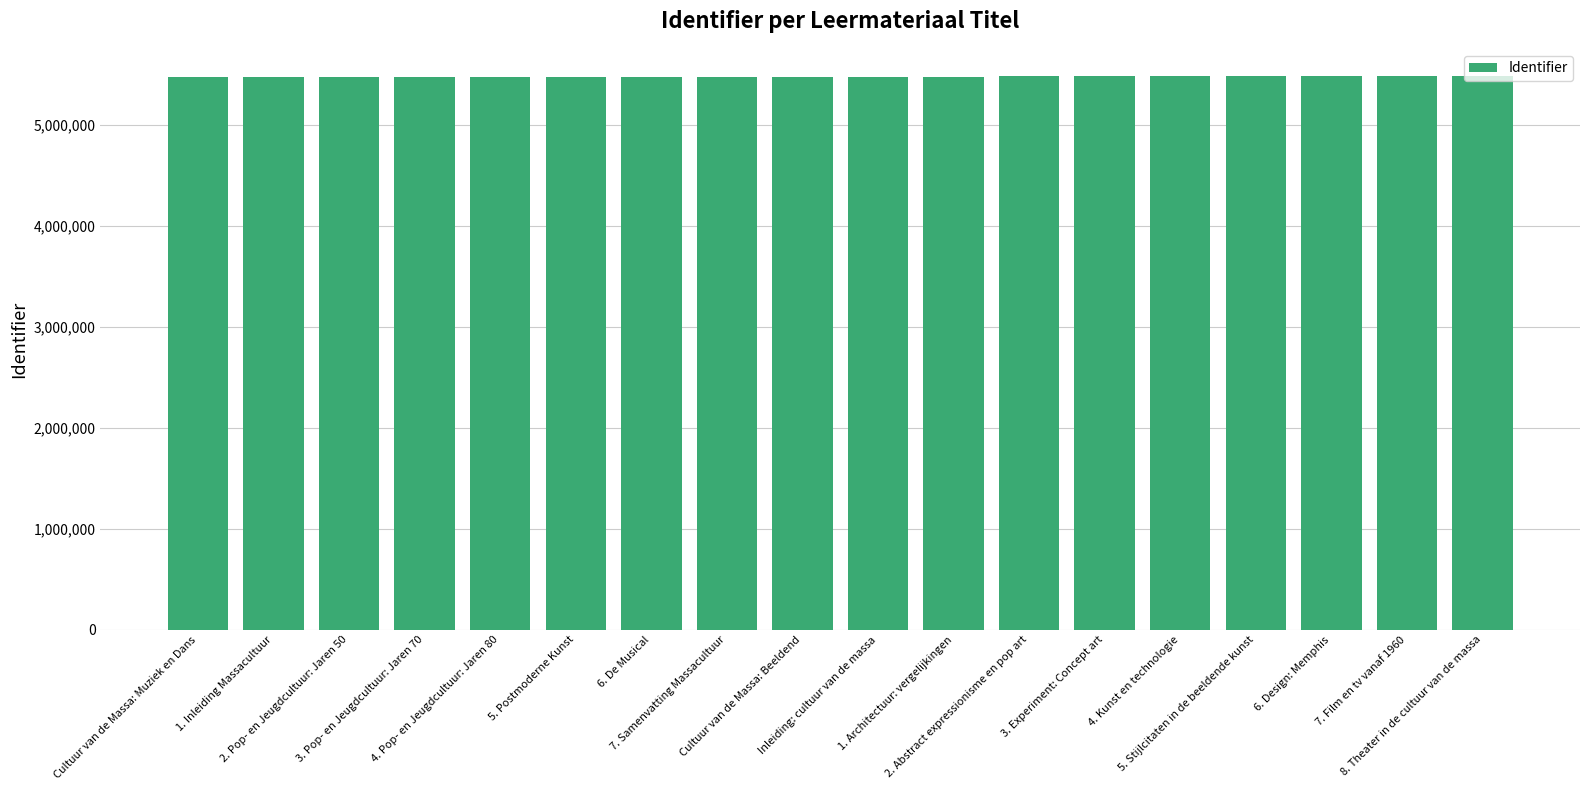

What is the label of the 12th bar from the left?

2. Abstract expressionisme en pop art